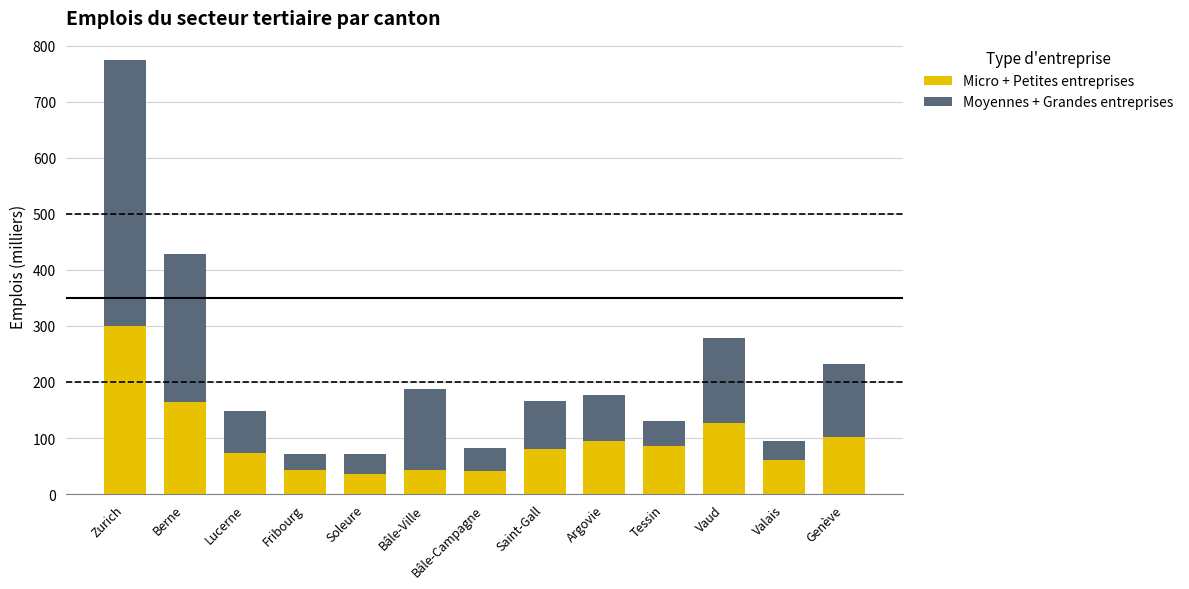

How many data points in Micro + Petites entreprises are less than 79?

6